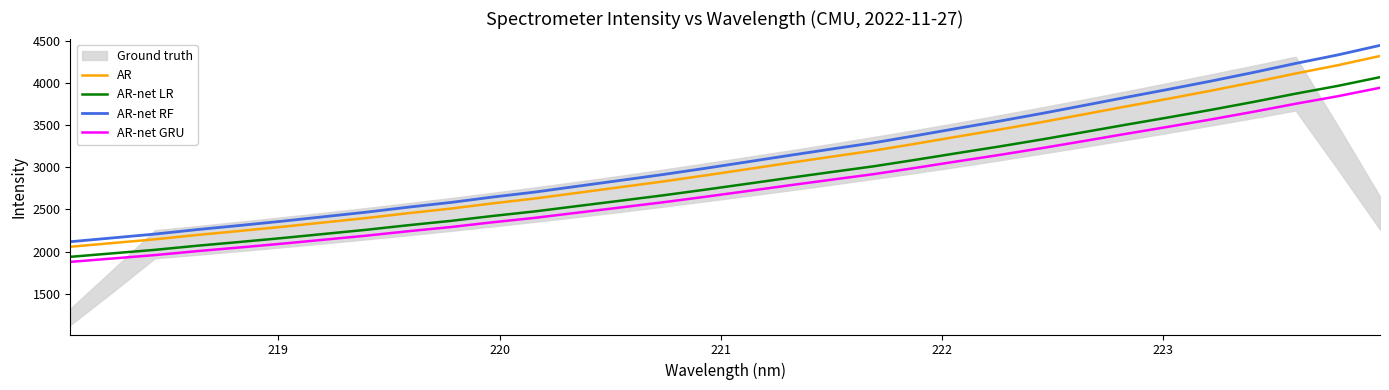

True or false: AR-net RF and AR-net LR intersect in this chart.

False